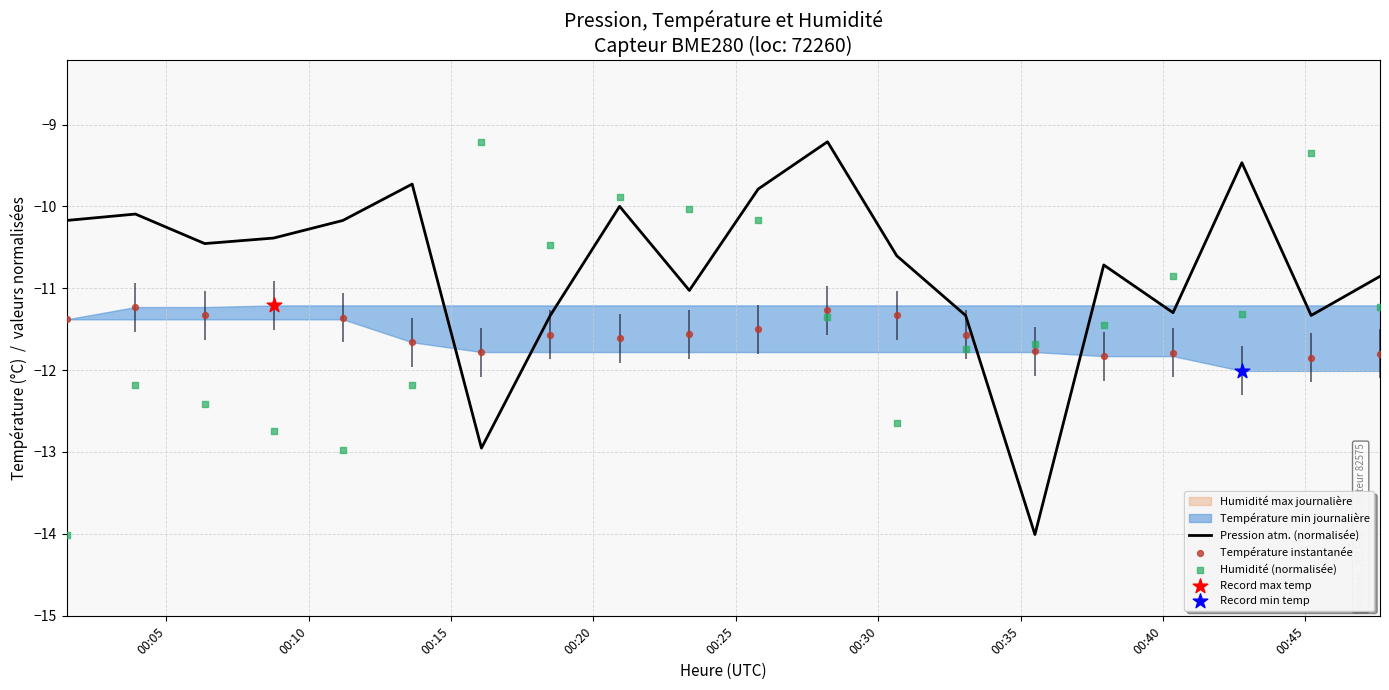

Which series contains the lowest Y value?

Pression atm. (normalisée)